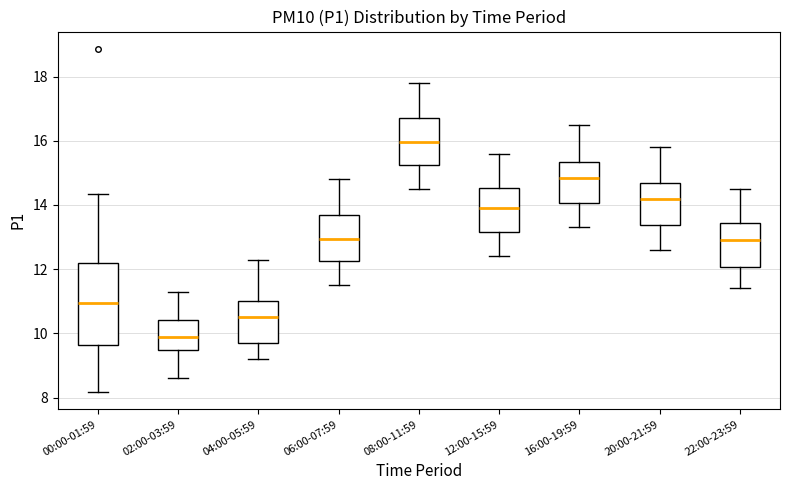

Reading left to right, read every box against the y-axis: the position of its median line, the range the box covers, and the ends of its whiskers. The values are not printed on the chart, so give them approximately, as read against the axis.

00:00-01:59: median 11.0, box 9.6 to 12.2, whiskers 8.2 to 14.4
02:00-03:59: median 10.0, box 9.4 to 10.4, whiskers 8.6 to 11.4
04:00-05:59: median 10.6, box 9.8 to 11.0, whiskers 9.2 to 12.4
06:00-07:59: median 13.0, box 12.2 to 13.8, whiskers 11.6 to 14.8
08:00-11:59: median 16.0, box 15.2 to 16.8, whiskers 14.6 to 17.8
12:00-15:59: median 14.0, box 13.2 to 14.6, whiskers 12.4 to 15.6
16:00-19:59: median 14.8, box 14.0 to 15.4, whiskers 13.4 to 16.6
20:00-21:59: median 14.2, box 13.4 to 14.8, whiskers 12.6 to 15.8
22:00-23:59: median 13.0, box 12.0 to 13.4, whiskers 11.4 to 14.6